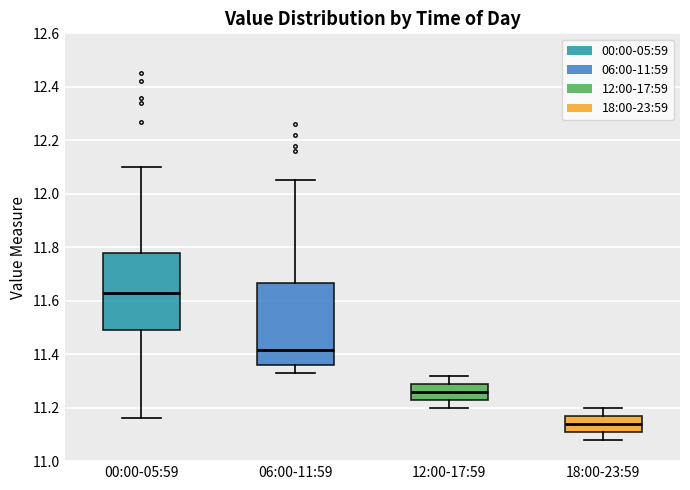

Reading left to right, transcribe this box plot: for each box, give where its median line is, the range the box spans, and where its two whiskers end, as read against the y-axis. The values are not printed on the chart, so give them approximately, as read against the axis.

00:00-05:59: median 11.64, box 11.50 to 11.78, whiskers 11.16 to 12.10
06:00-11:59: median 11.42, box 11.36 to 11.66, whiskers 11.34 to 12.06
12:00-17:59: median 11.26, box 11.24 to 11.30, whiskers 11.20 to 11.32
18:00-23:59: median 11.14, box 11.12 to 11.18, whiskers 11.08 to 11.20